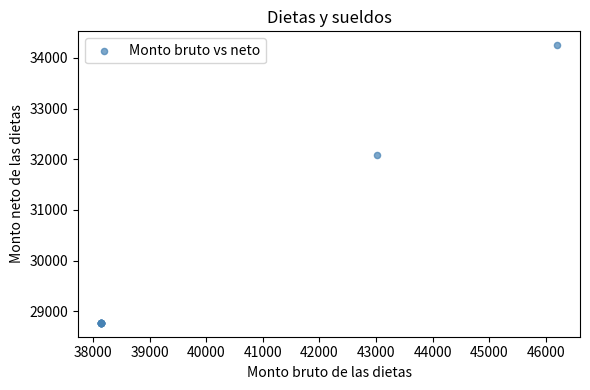

What Y value in the scatter plot is closest to 31511?

32090.9